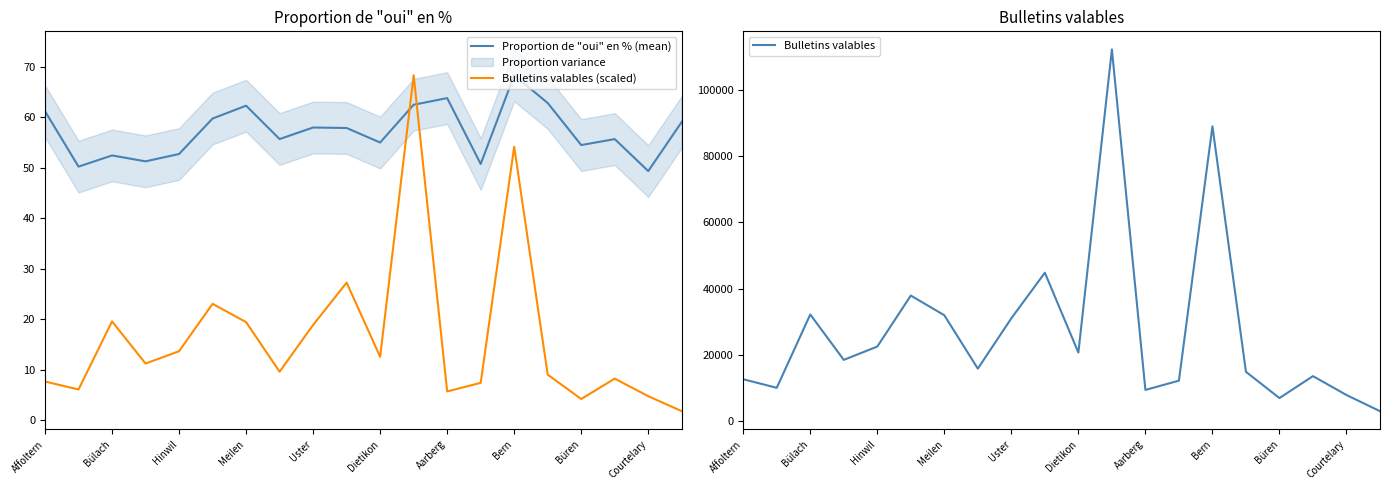

The Proportion de "oui" en % (mean) series shows 98.0 at Büren. True or false?

False